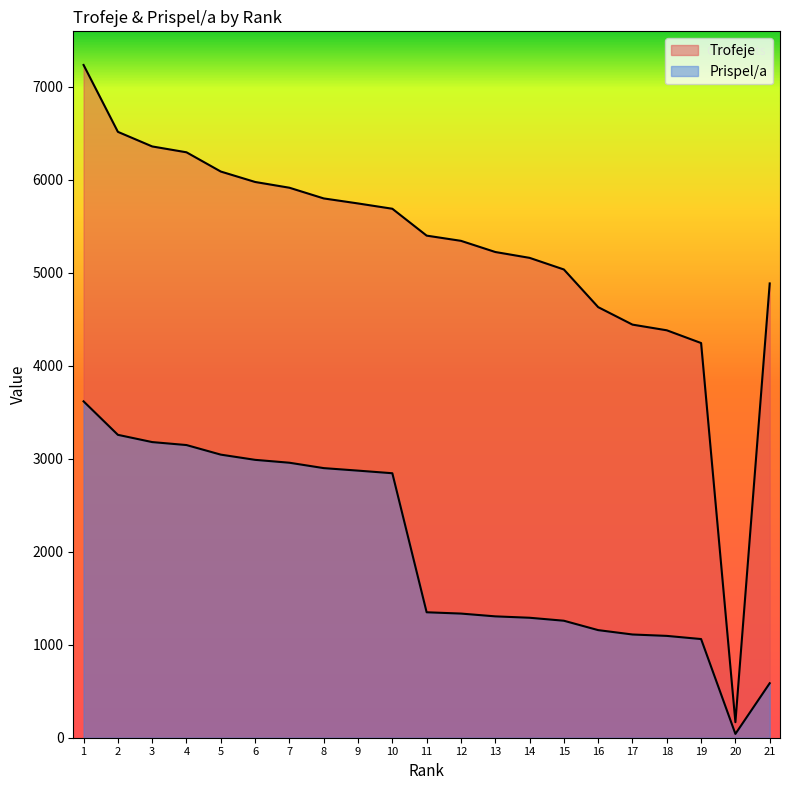

True or false: Trofeje has a value of 8936 at 10.

False